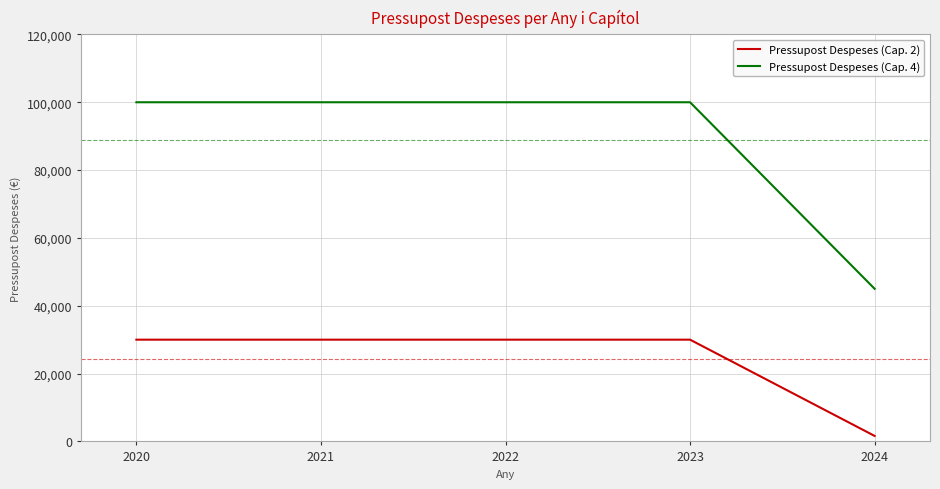

Reading right to left, extract all data points from this chart.

Pressupost Despeses (Cap. 2): 2024=1619	2023=30000	2022=30000	2021=30000	2020=30000
Pressupost Despeses (Cap. 4): 2024=45000	2023=100000	2022=100000	2021=100000	2020=100000